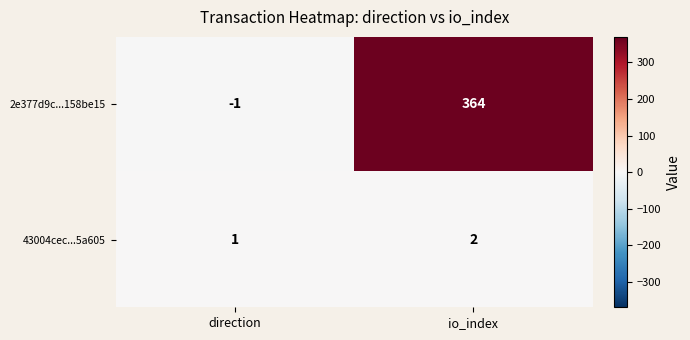

True or false: 43004cec...5a605 has a value of 3 at io_index.

False